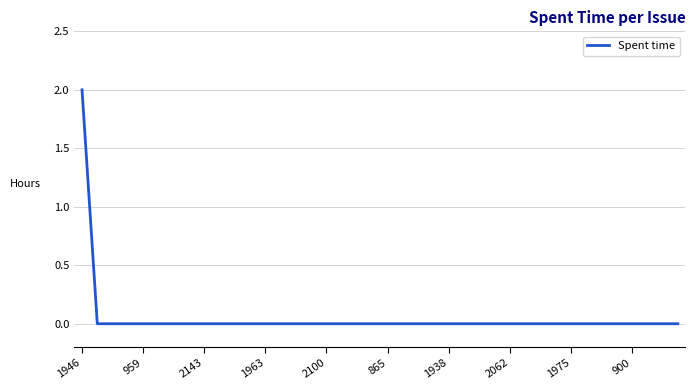

Where is the data nearest to the value 1?

1946